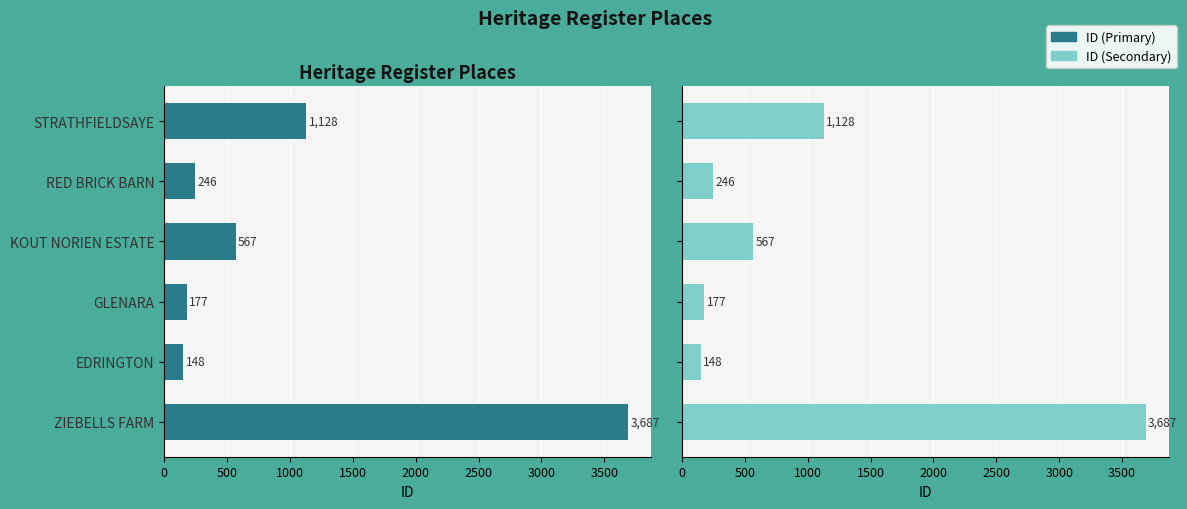

How many categories are shown in the chart?

6